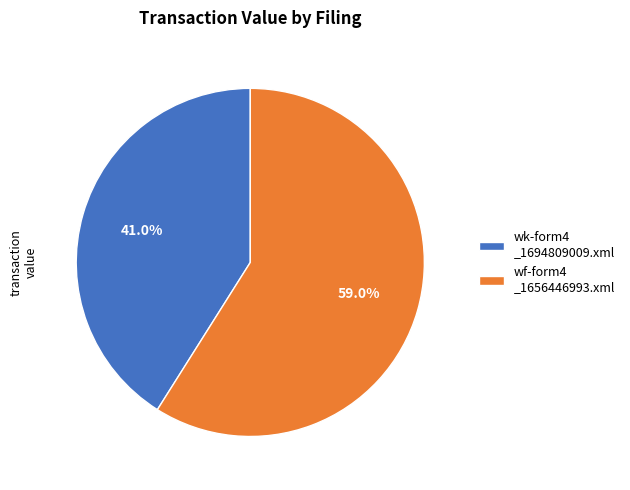

Which slice is the largest?

wf-form4 _1656446993.xml